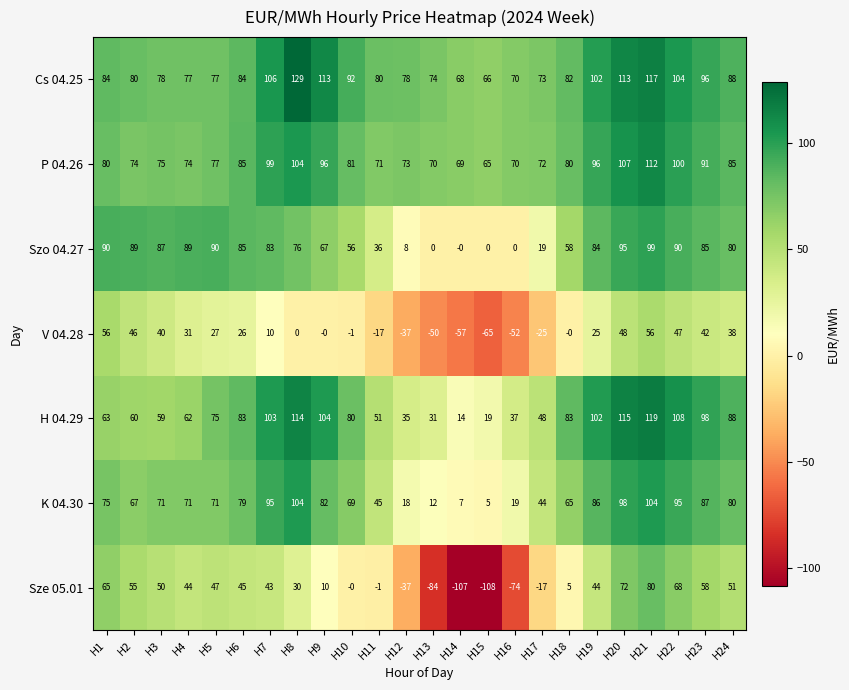

How many values in the Sze 05.01 series are below 44?

12